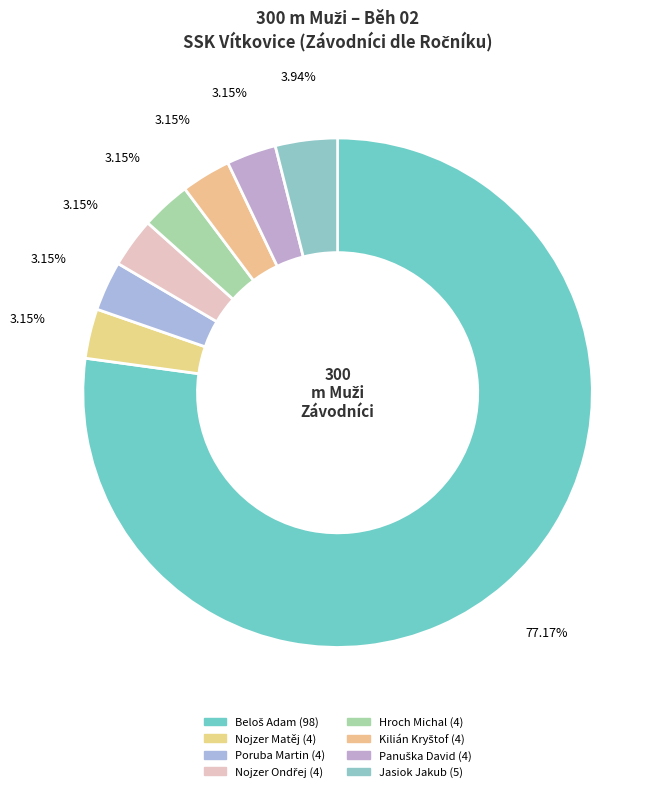

Which slice is the largest?

Beloš Adam